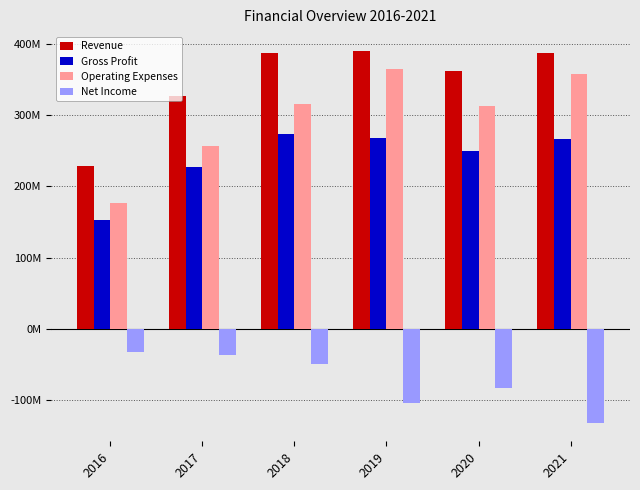

Rank the categories by Operating Expenses value from highest to lowest.

2019, 2021, 2018, 2020, 2017, 2016